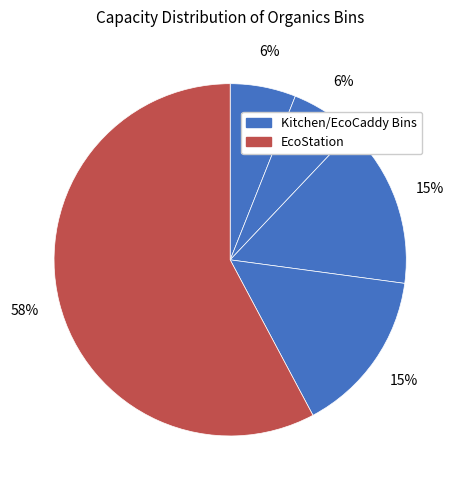

Count the number of slices in the pie.

5